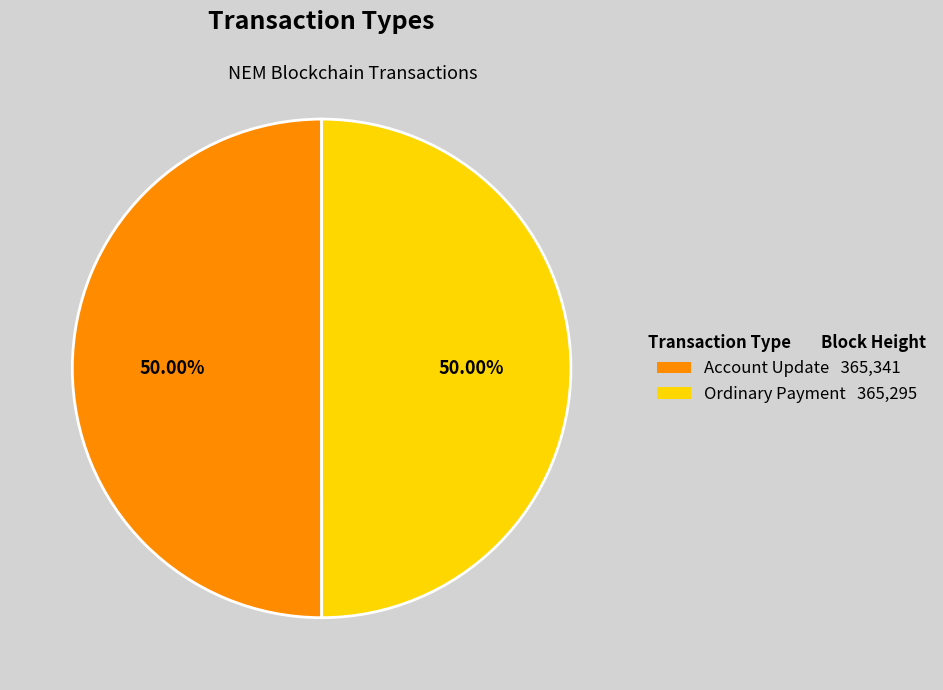

The Account Update slice represents 50% of the pie. True or false?

True